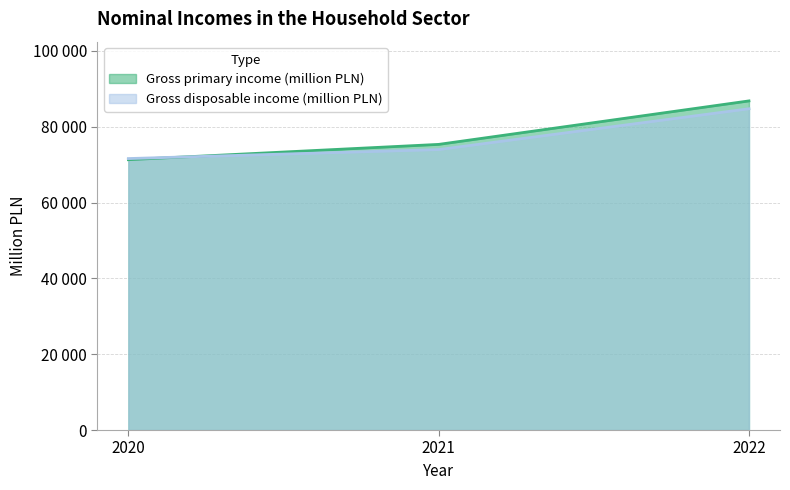

Is the value of Gross primary income (million PLN) at 2022 greater than the value of Gross disposable income (million PLN) at 2021?

Yes